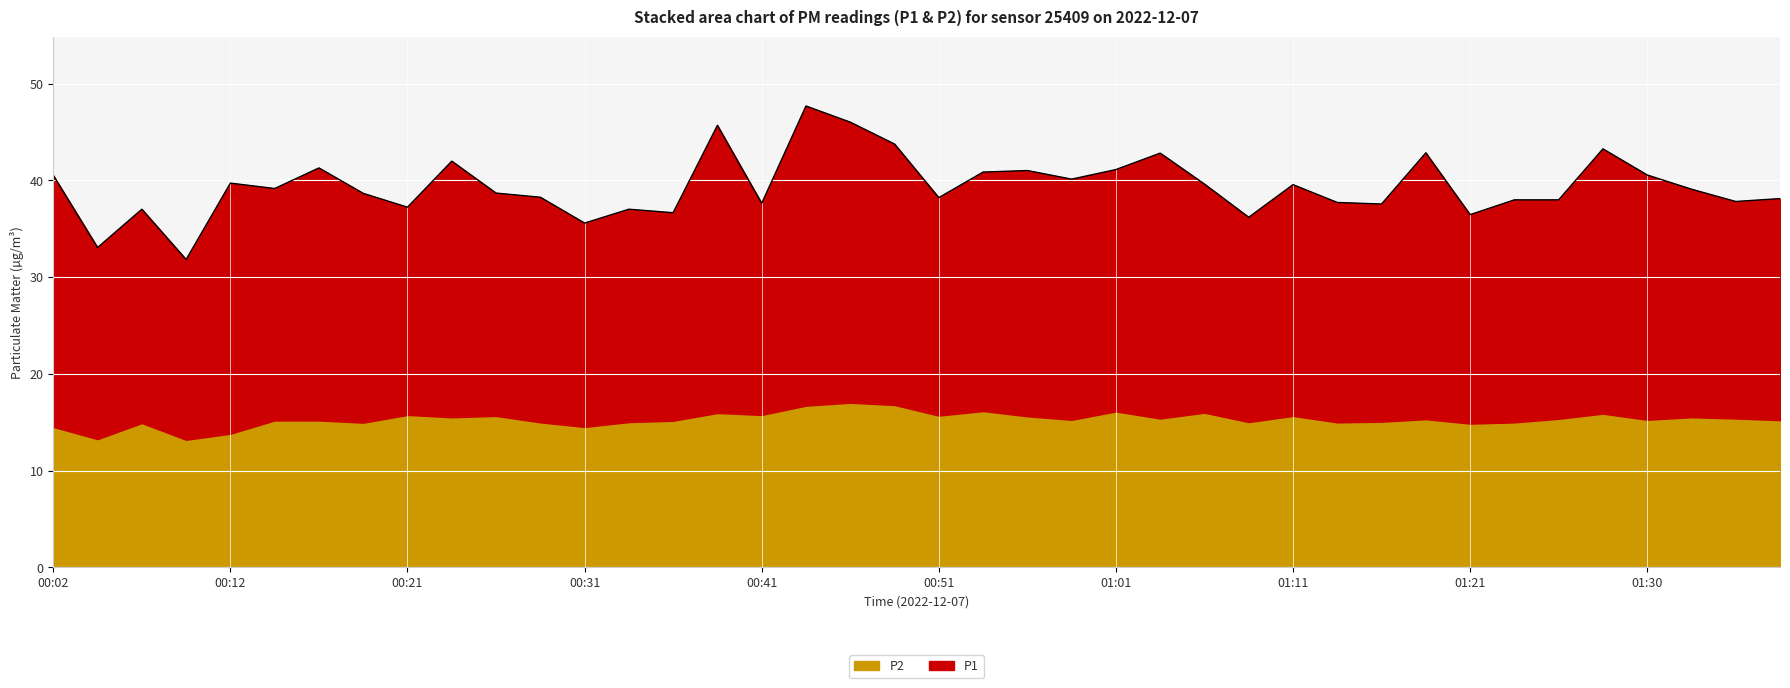

How many points are higher than both their immediate neighbors (excluding endpoints)?

12